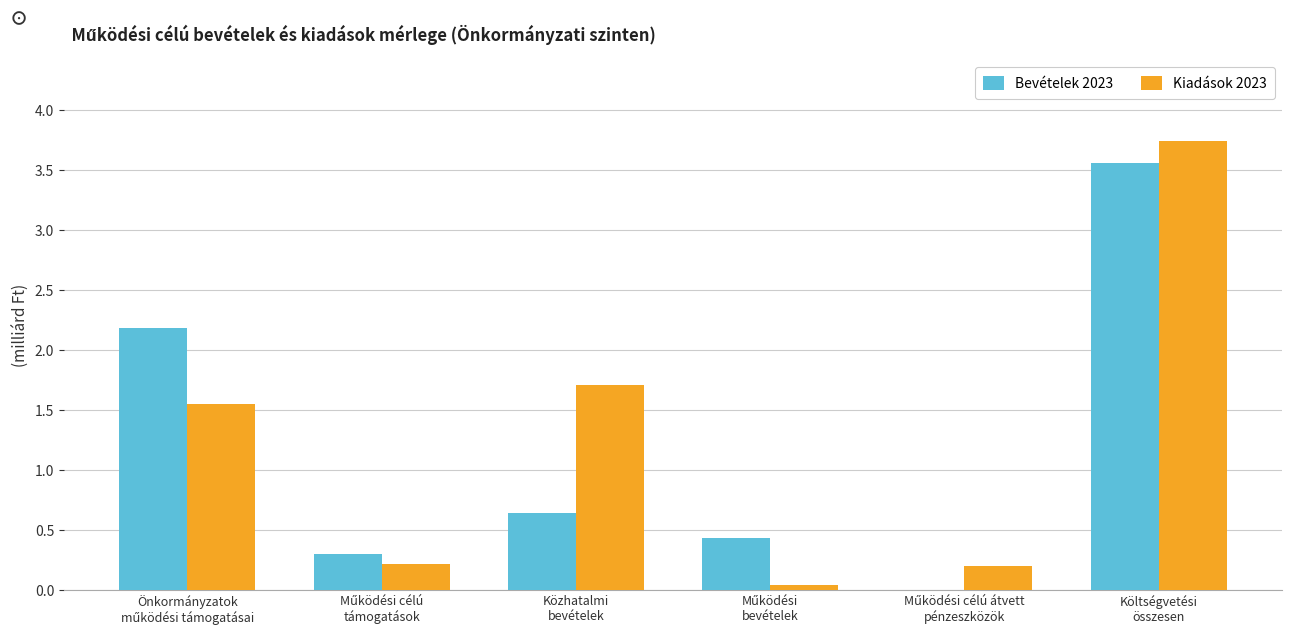

What is the highest value of the Bevételek 2023 series?

3.6